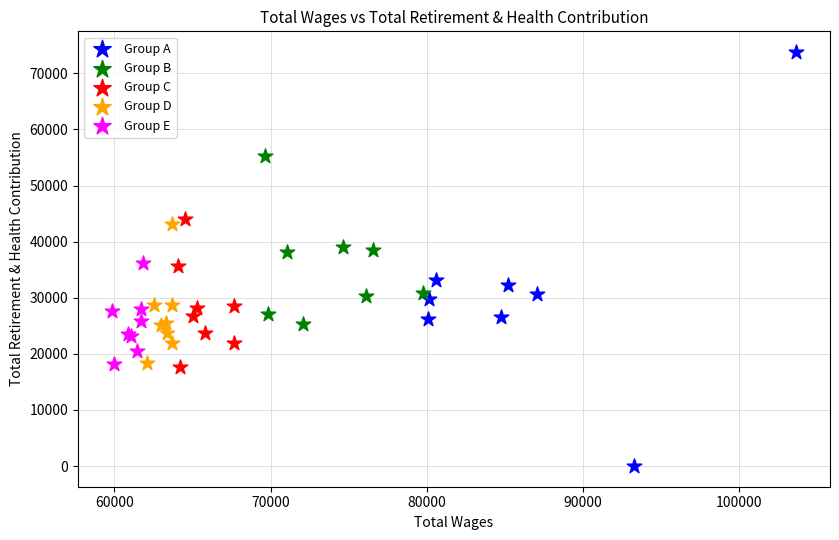

Which series has the largest Y range (max minus min)?

Group A